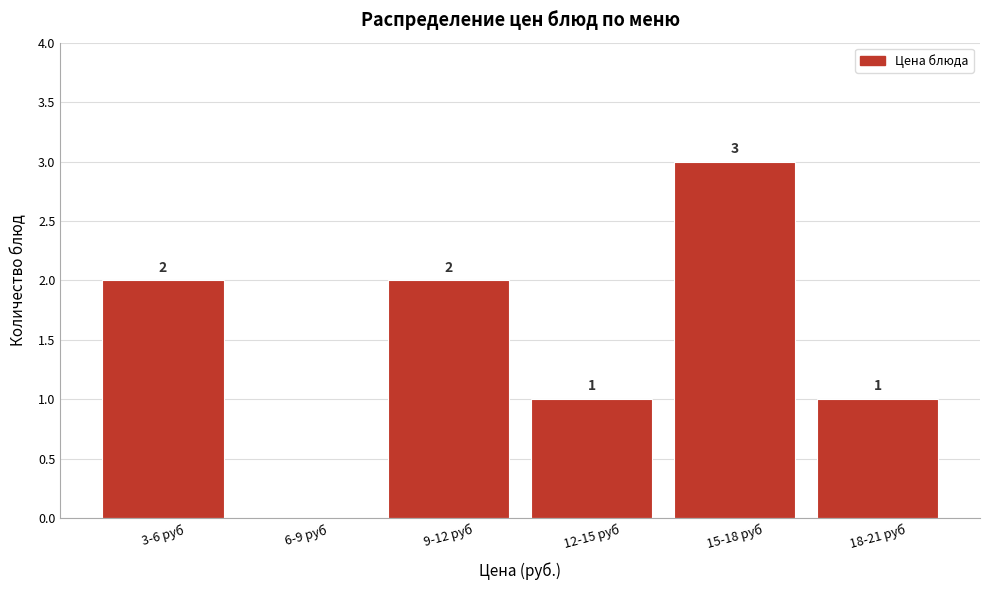

Reading left to right, extract all data points from this chart.

3-6 руб=2	6-9 руб=0	9-12 руб=2	12-15 руб=1	15-18 руб=3	18-21 руб=1